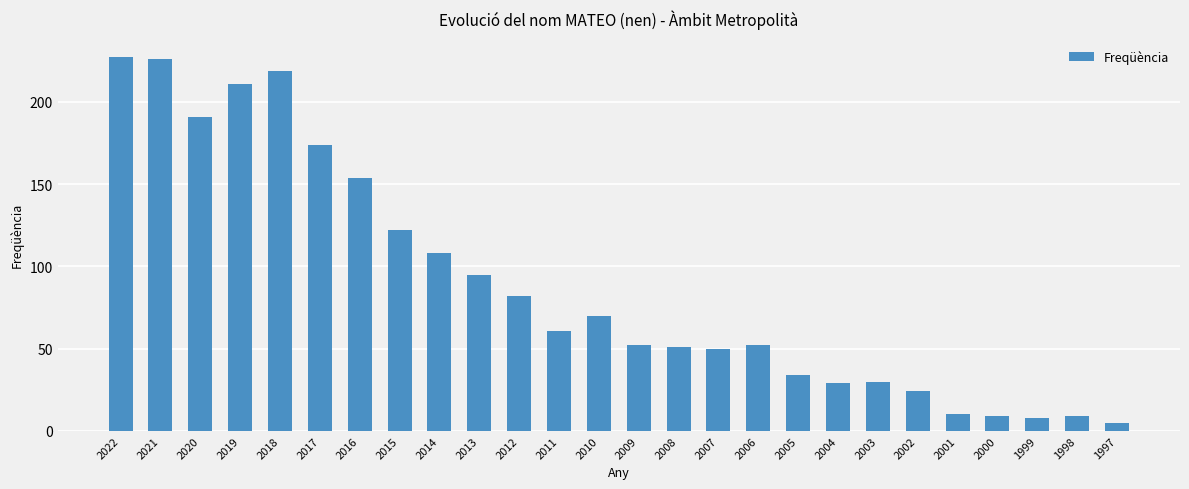

Reading left to right, transcribe all the data shown in this chart.

227	226	191	211	219	174	154	122	108	95	82	61	70	52	51	50	52	34	29	30	24	10	9	8	9	5